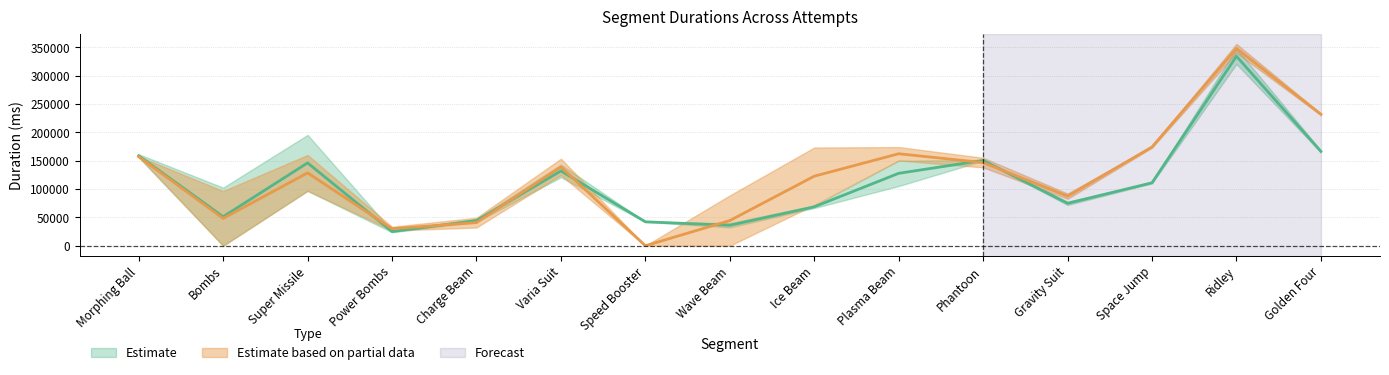

Reading right to left, list all the values displayed in this chart.

Attempt #7's Duration (ms): Golden Four=168188	Ridley=348164	Space Jump=112172	Gravity Suit=72028	Phantoon=151252	Plasma Beam=150274	Ice Beam=70859	Wave Beam=32330	Speed Booster=42481	Varia Suit=143225	Charge Beam=42150	Power Bombs=26249	Super Missile=195663	Bombs=0	Morphing Ball=161498
Attempt #8's Duration (ms): Golden Four=164793	Ridley=320767	Space Jump=110109	Gravity Suit=77690	Phantoon=150063	Plasma Beam=105371	Ice Beam=66525	Wave Beam=39959	Speed Booster=42021	Varia Suit=120936	Charge Beam=46894	Power Bombs=23705	Super Missile=96791	Bombs=102576	Morphing Ball=156024
Attempt #3's Duration (ms): Golden Four=233448	Ridley=356168	Space Jump=173136	Gravity Suit=92136	Phantoon=155276	Plasma Beam=150549	Ice Beam=173368	Wave Beam=0	Speed Booster=0	Varia Suit=153656	Charge Beam=32152	Power Bombs=33488	Super Missile=97032	Bombs=96488	Morphing Ball=156856
Attempt #6's Duration (ms): Golden Four=230583	Ridley=340473	Space Jump=175471	Gravity Suit=82833	Phantoon=138277	Plasma Beam=174179	Ice Beam=72146	Wave Beam=88861	Speed Booster=0	Varia Suit=124676	Charge Beam=49463	Power Bombs=26820	Super Missile=160209	Bombs=0	Morphing Ball=157707